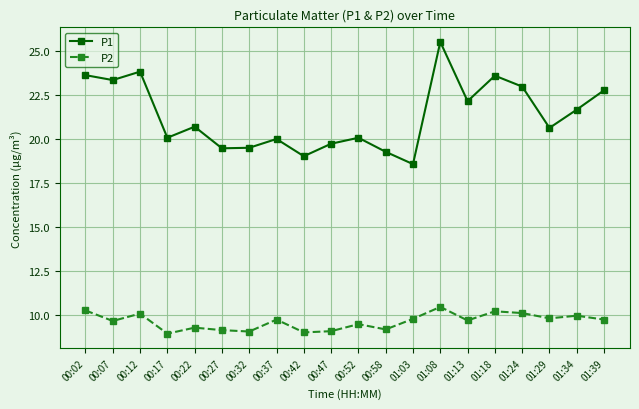

What is the highest value of the P1 series?

25.5